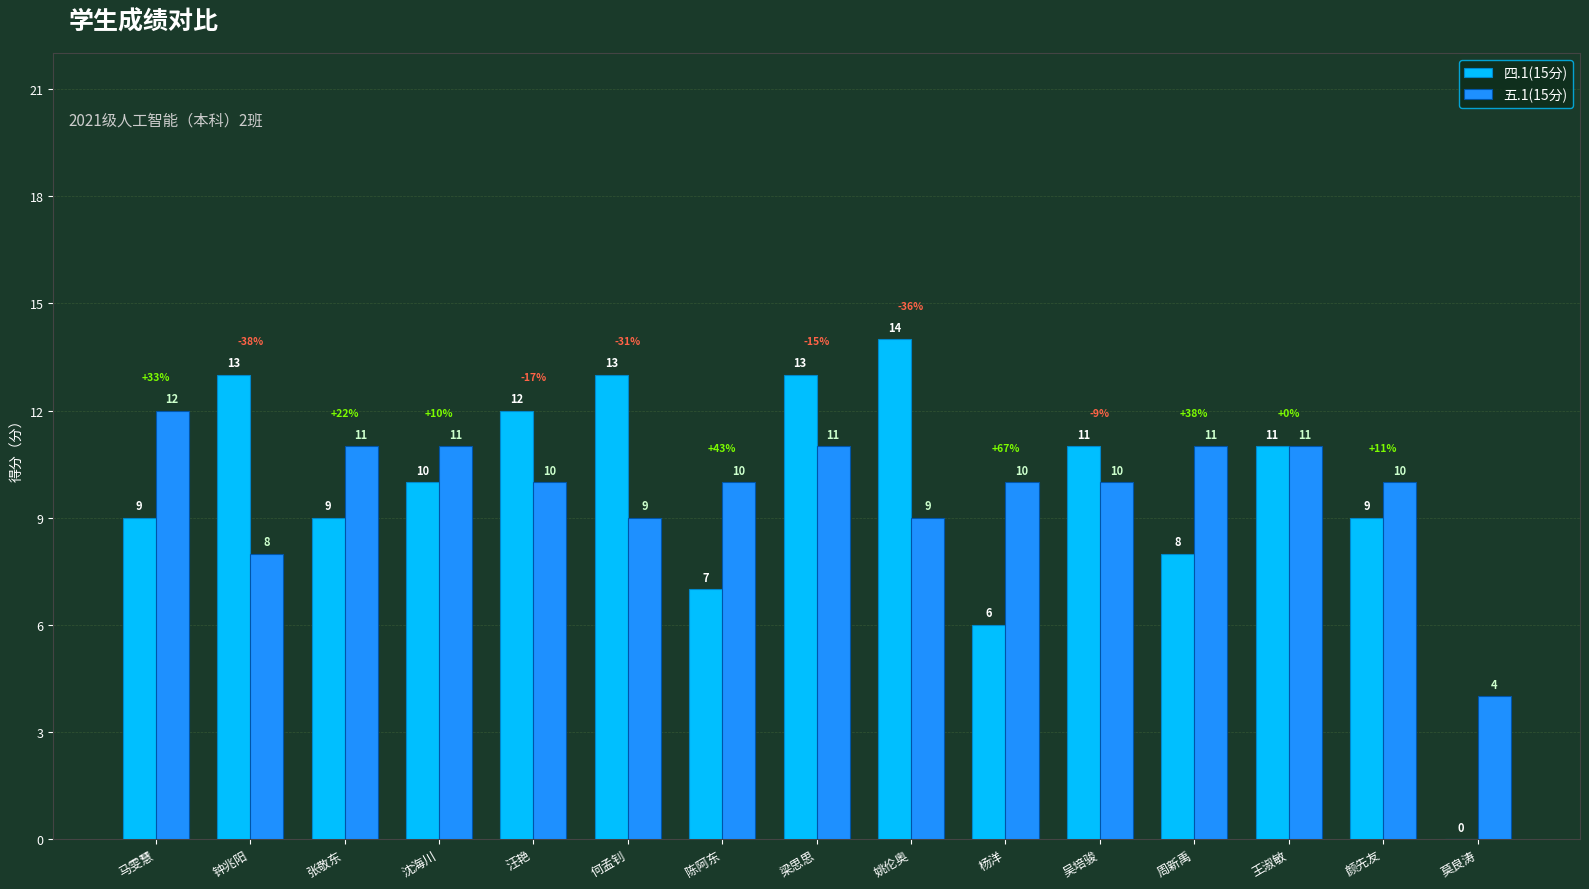

Count the number of data series in this chart.

2